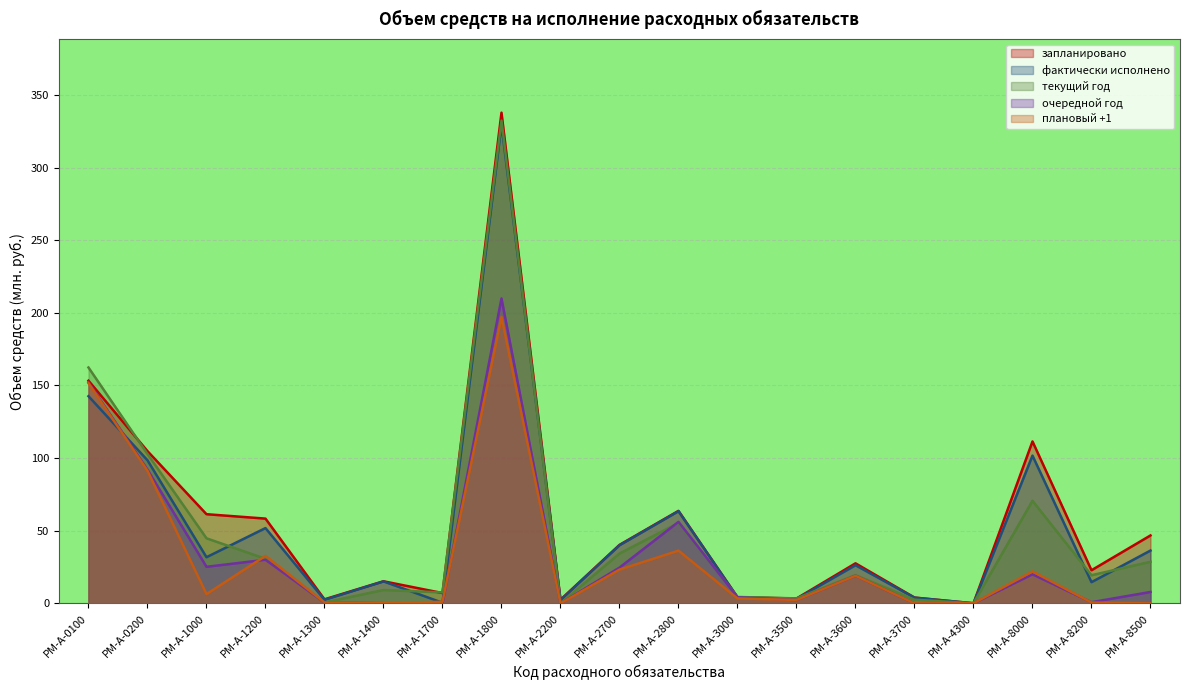

Is it true that фактически исполнено equals 1.8 at РМ-А-3000?

False